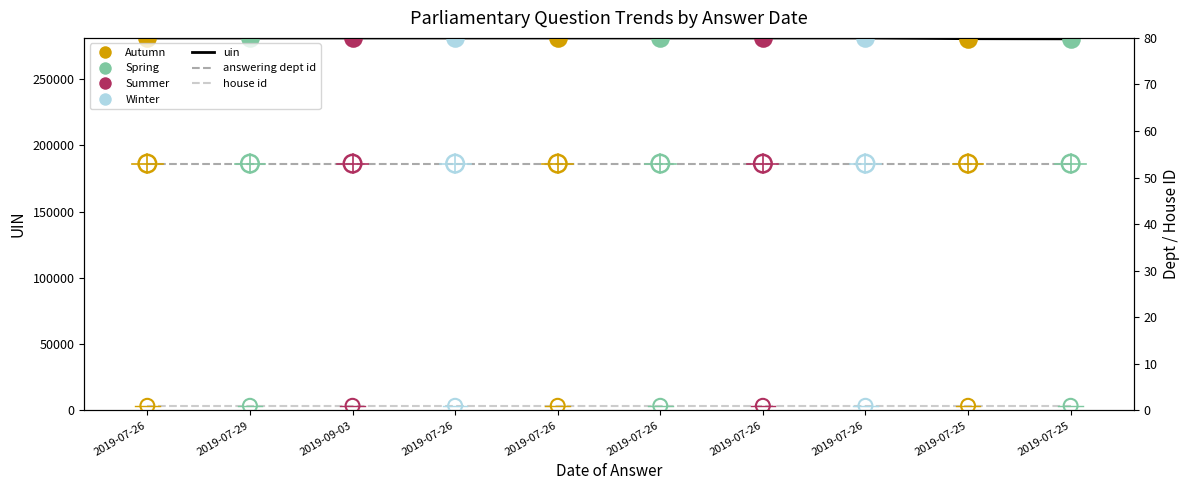

What are all the series names shown in the legend?

uin, answering dept id, house id